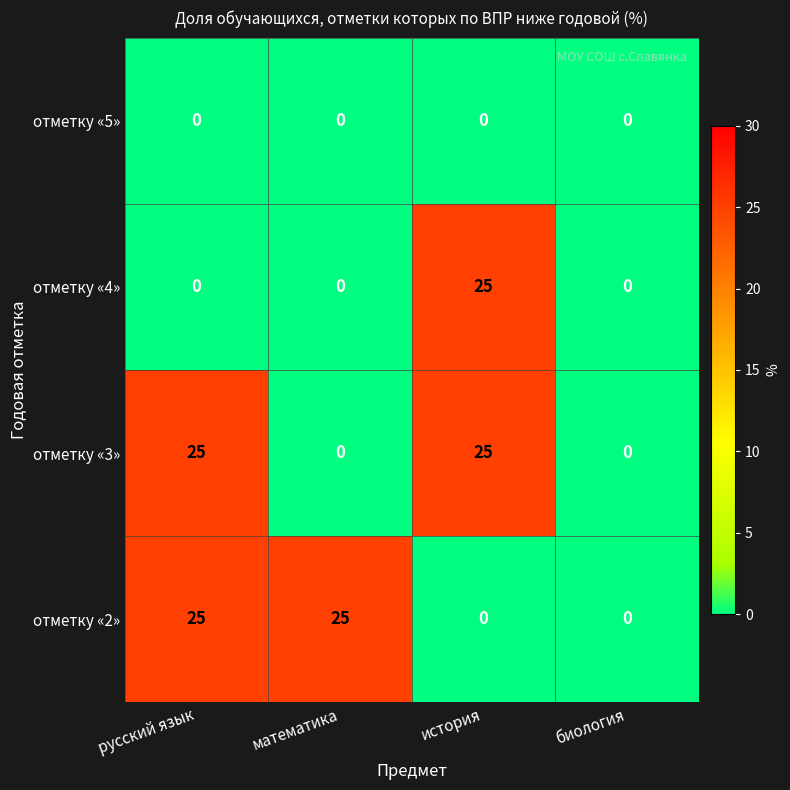

How many отметку «2» values are between 0 and 25?

4